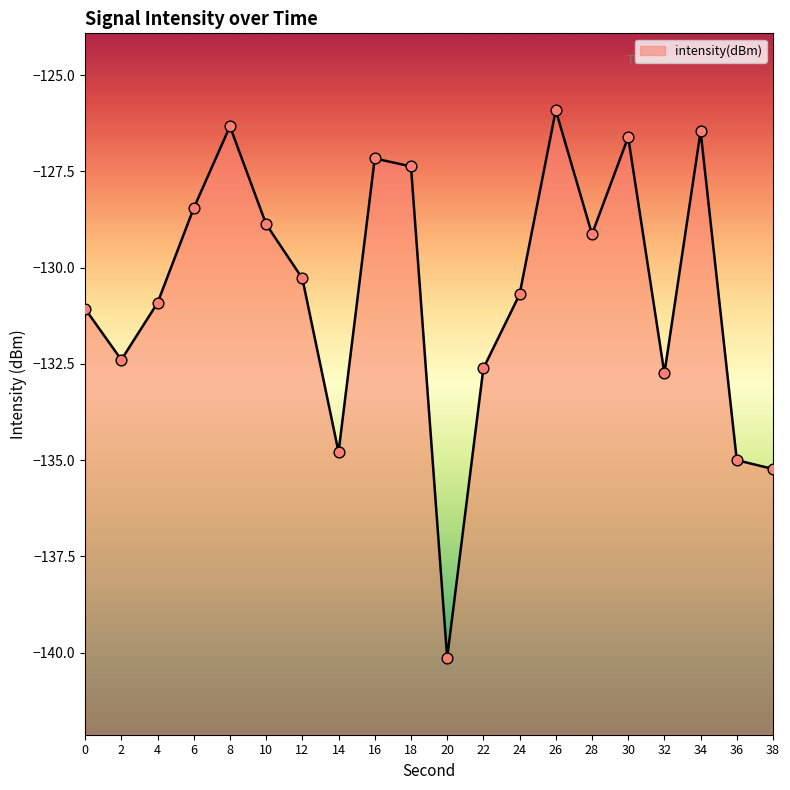

What is the change in value from 16 to 36?

-7.8